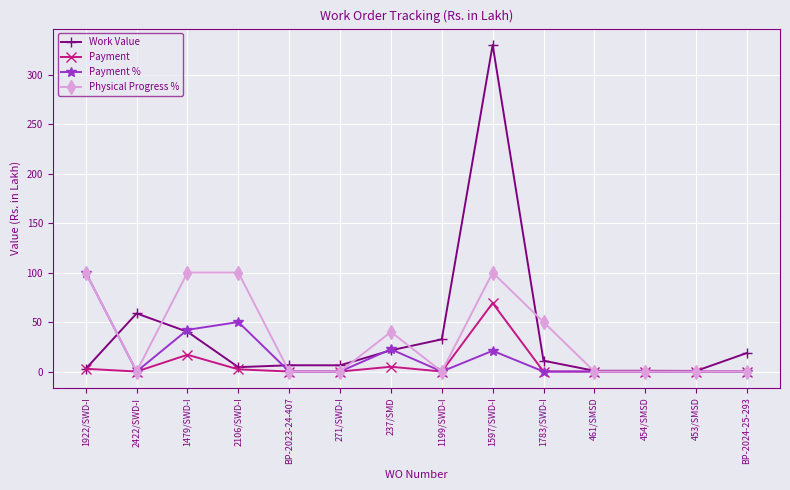

How many lines are shown in the chart?

4